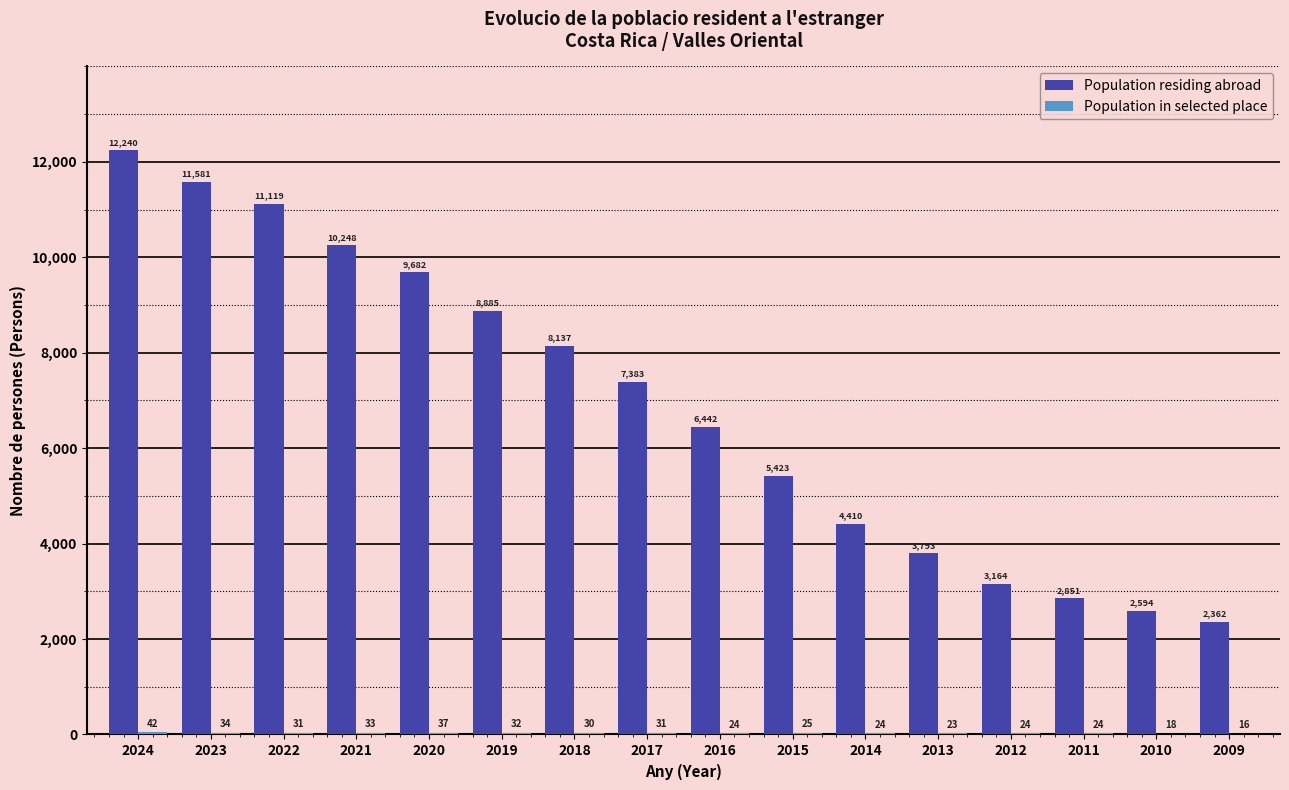

Which series changed the most between 2023 and 2011?

Population residing abroad